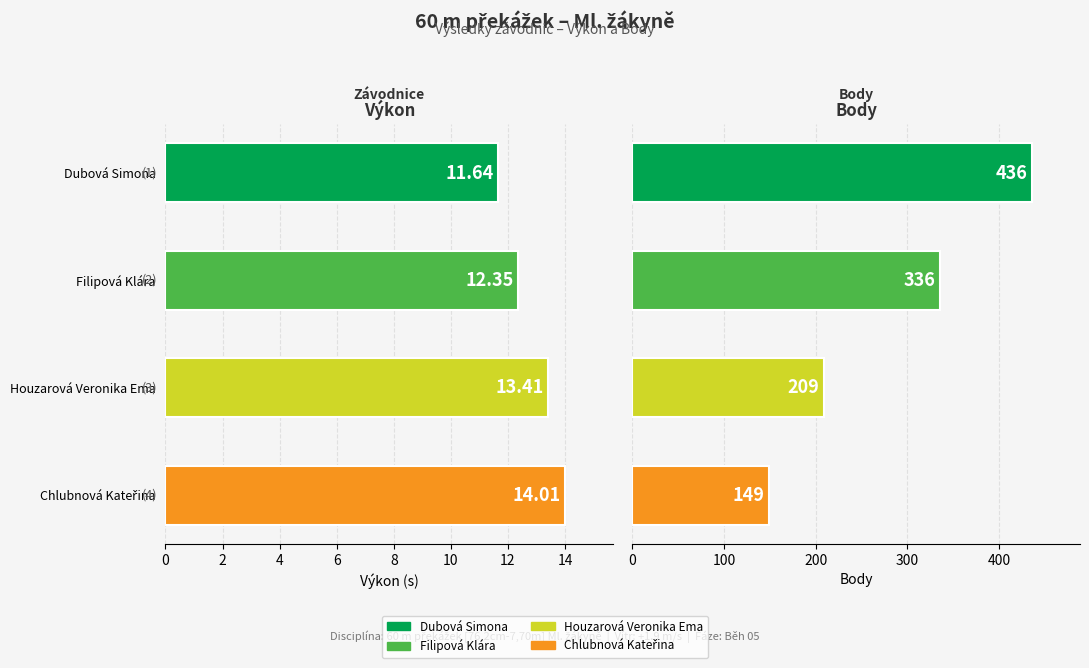

Which series has the largest total across all categories?

Body